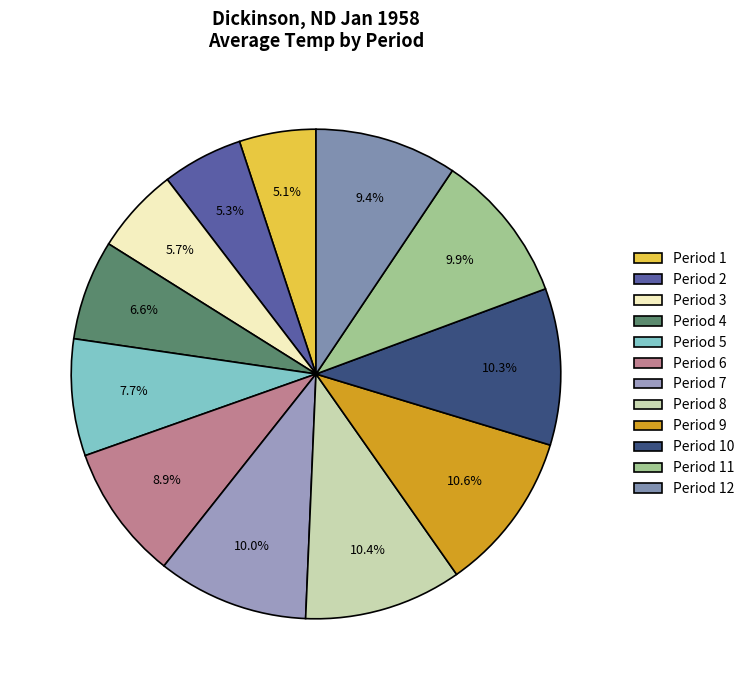

How many slices are in this pie chart?

12